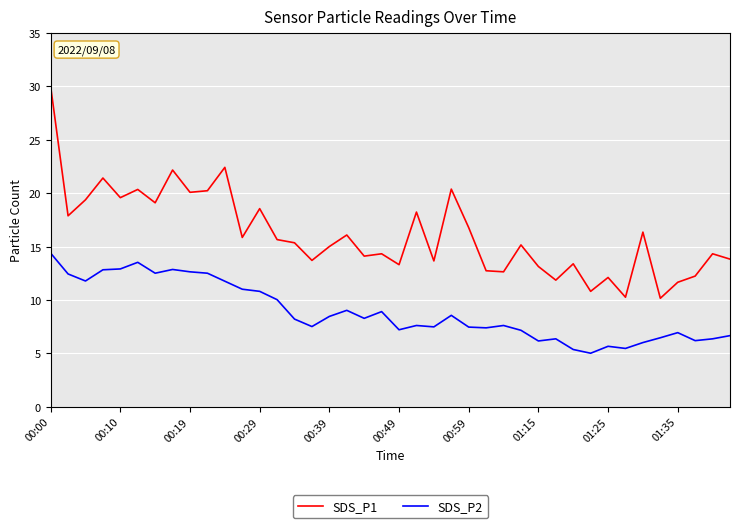

List the series in order of their overall mean, lowest first.

SDS_P2, SDS_P1